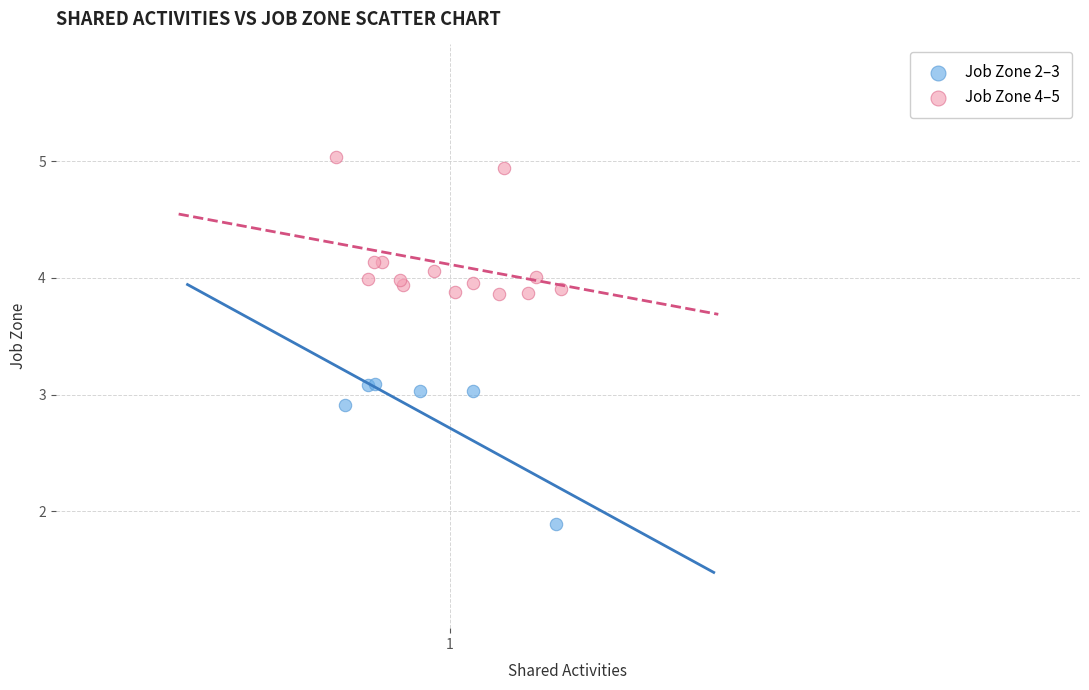

Which series reaches the minimum Y coordinate?

Job Zone 2–3